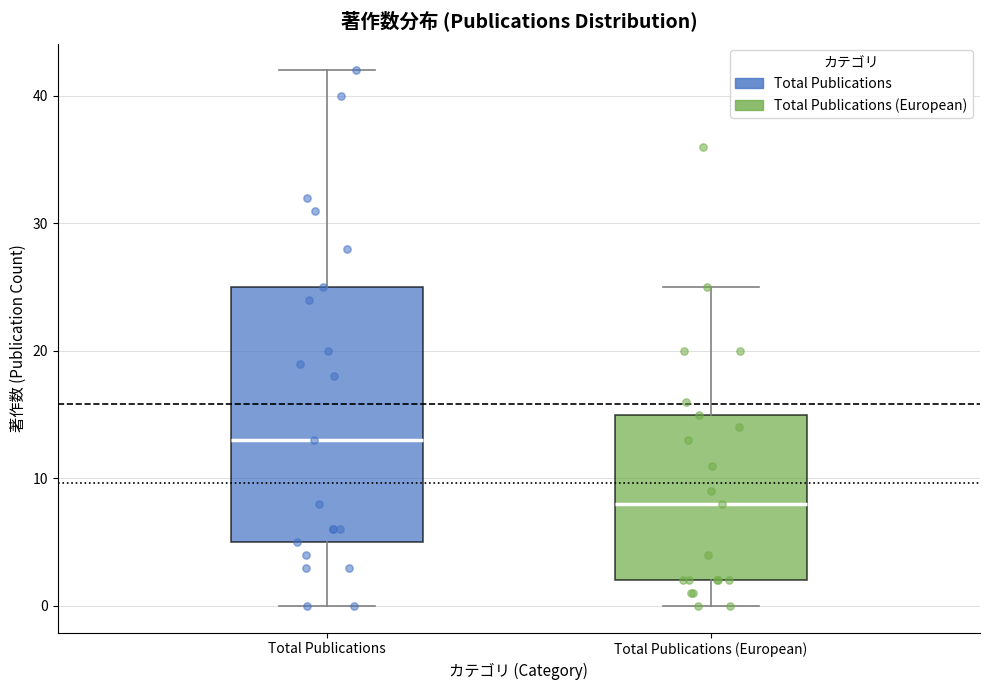

Reading left to right, transcribe this box plot: for each box, give where its median line is, the range the box spans, and where its two whiskers end, as read against the y-axis. The values are not printed on the chart, so give them approximately, as read against the axis.

Total Publications: median 13, box 5 to 25, whiskers 0 to 42
Total Publications (European): median 8, box 2 to 15, whiskers 0 to 25